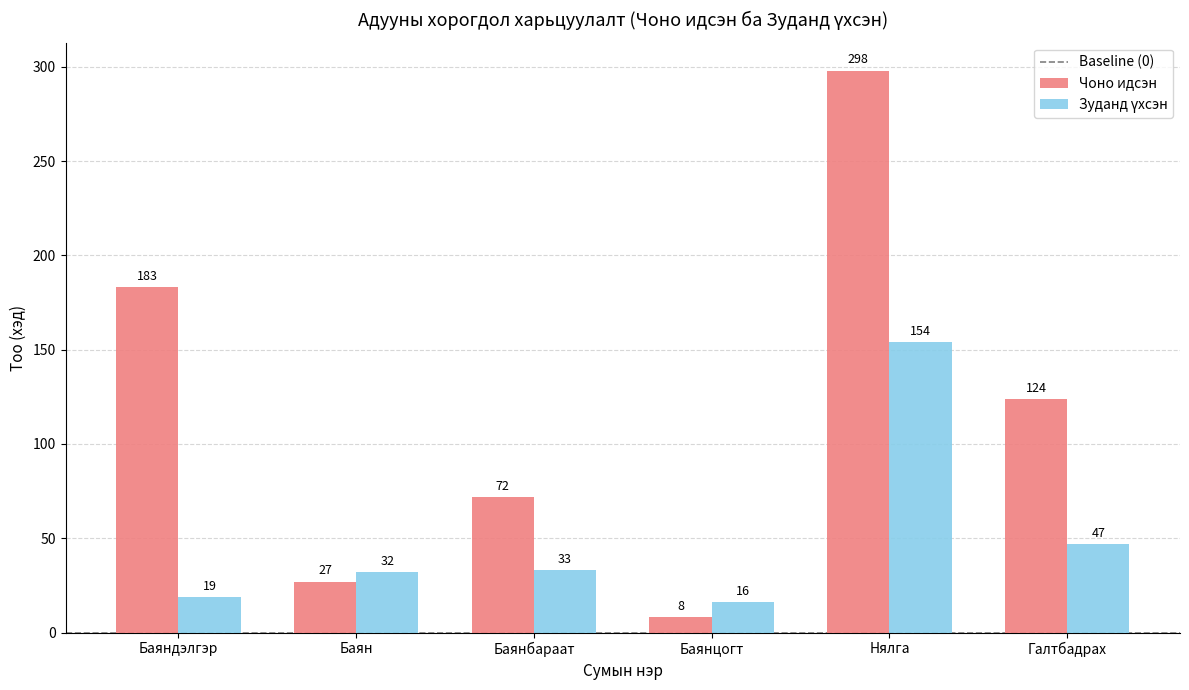

Which series has the largest total across all categories?

Чоно идсэн